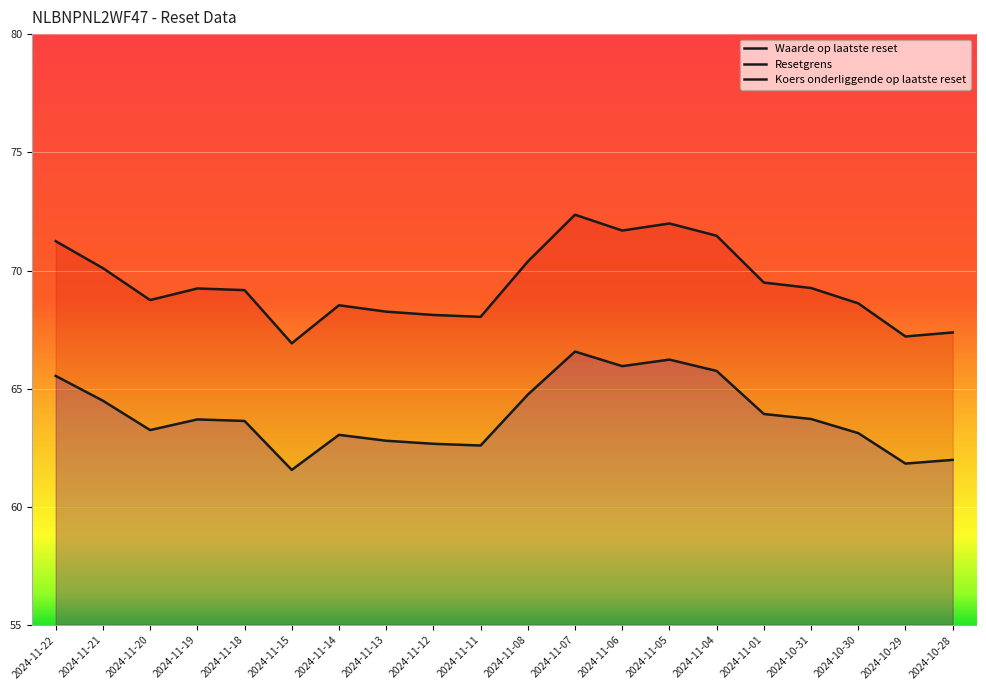

What is the lowest value of the Waarde op laatste reset series?

0.9